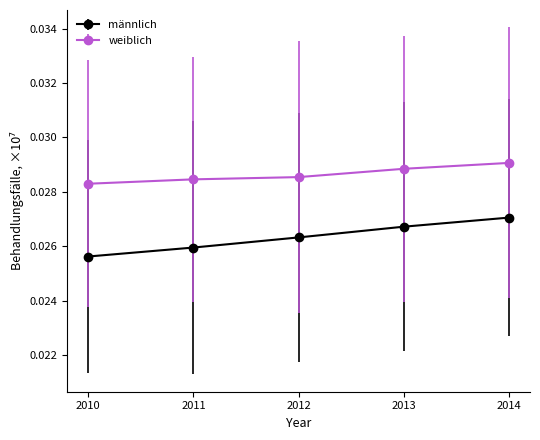

At how many categories does at least one series exceed 0?

5